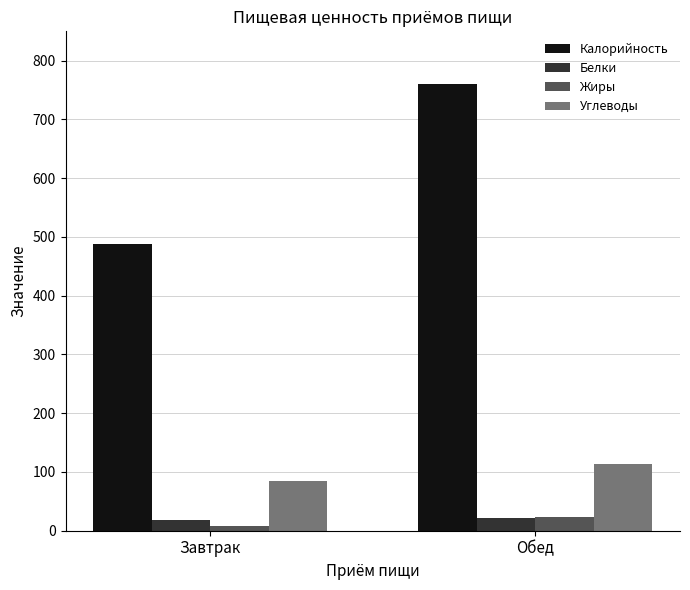

List the labels in order of Углеводы value, largest first.

Обед, Завтрак